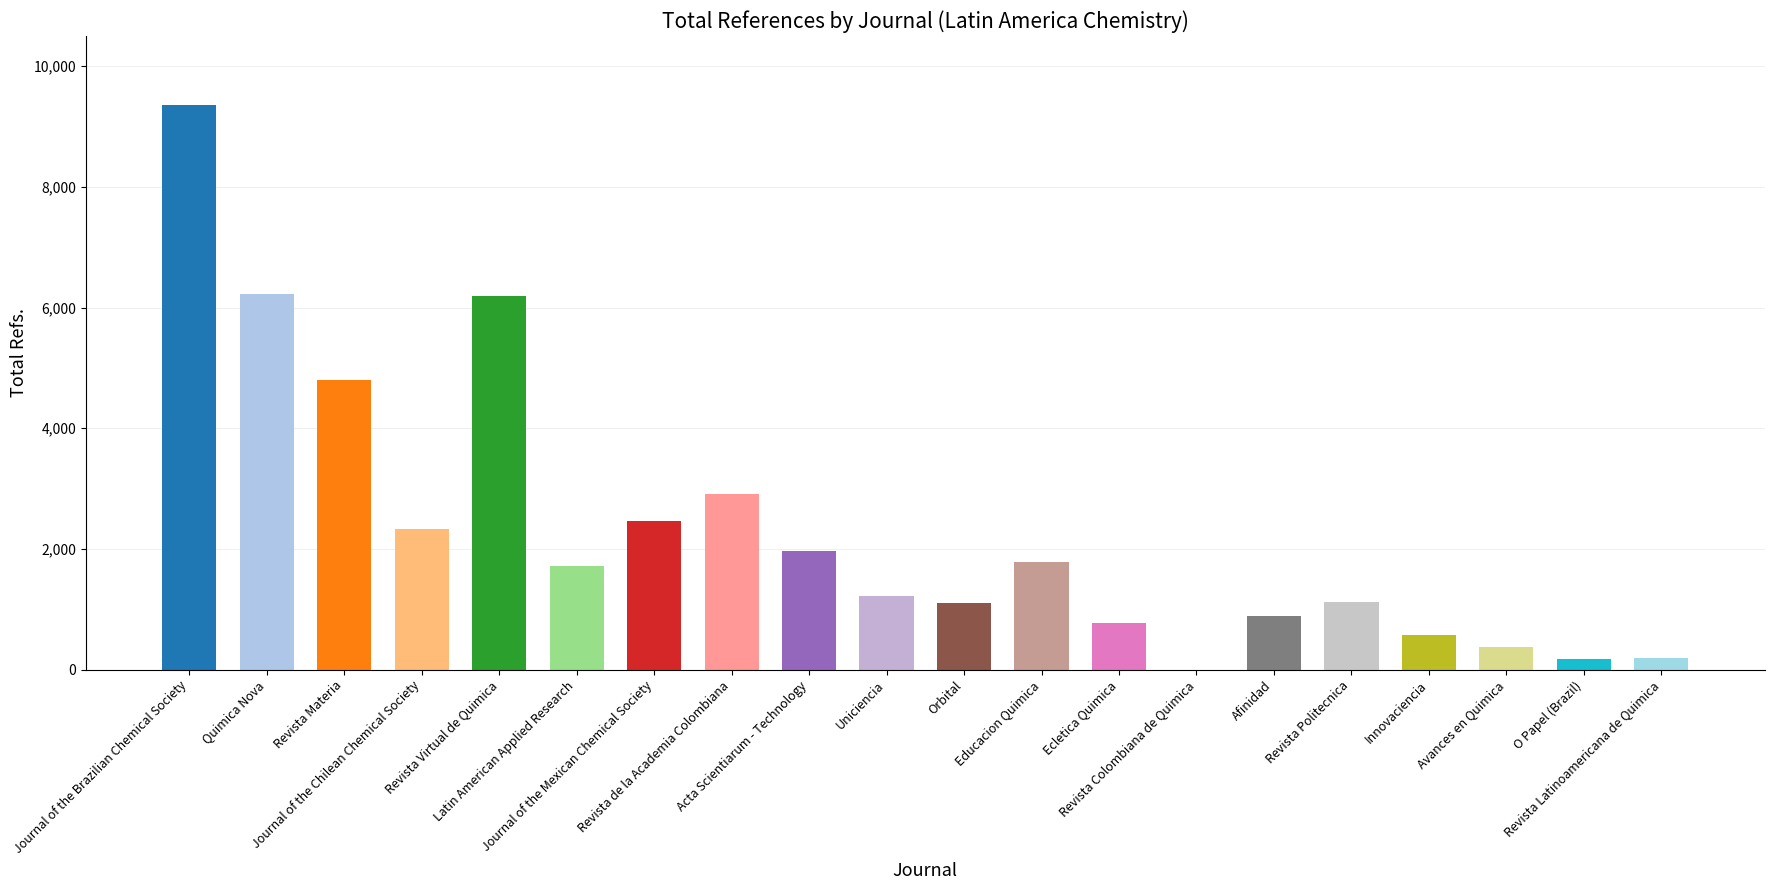

Are the bars grouped side by side (vs. stacked)?

No